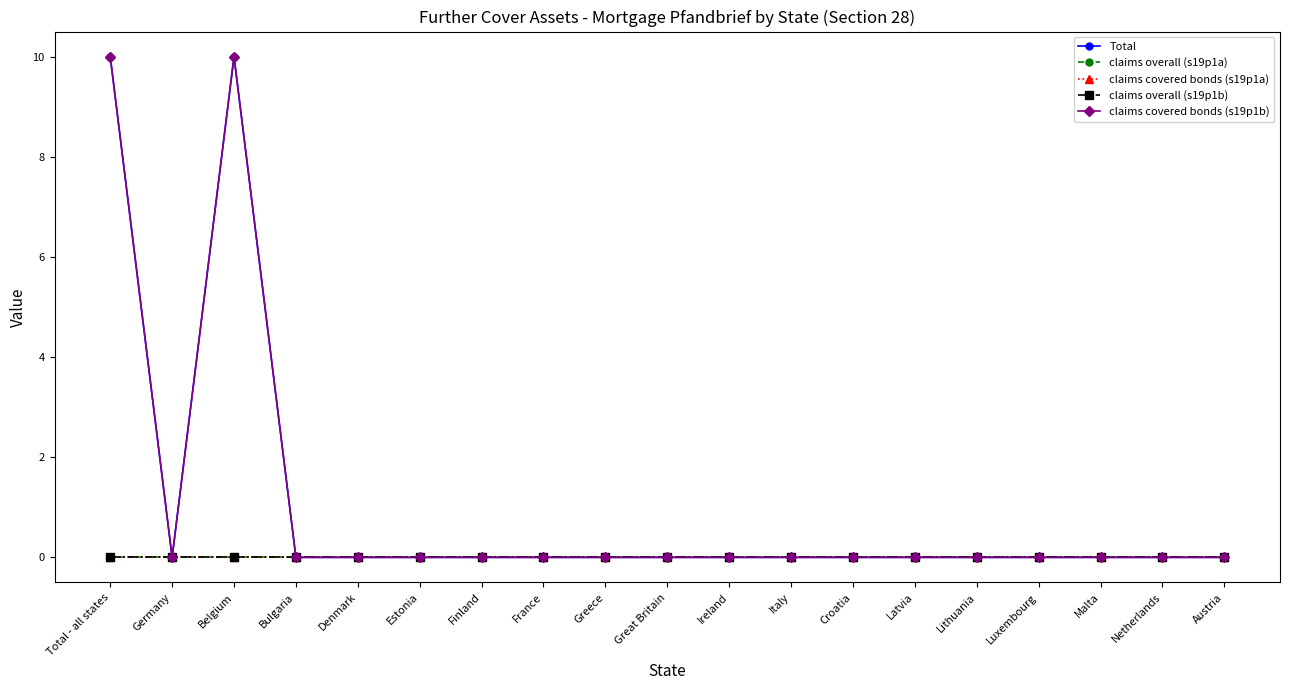

Reading right to left, list all the values displayed in this chart.

Total: 0	0	0	0	0	0	0	0	0	0	0	0	0	0	0	0	10	0	10
claims overall (s19p1a): 0	0	0	0	0	0	0	0	0	0	0	0	0	0	0	0	0	0	0
claims covered bonds (s19p1a): 0	0	0	0	0	0	0	0	0	0	0	0	0	0	0	0	0	0	0
claims overall (s19p1b): 0	0	0	0	0	0	0	0	0	0	0	0	0	0	0	0	0	0	0
claims covered bonds (s19p1b): 0	0	0	0	0	0	0	0	0	0	0	0	0	0	0	0	10	0	10